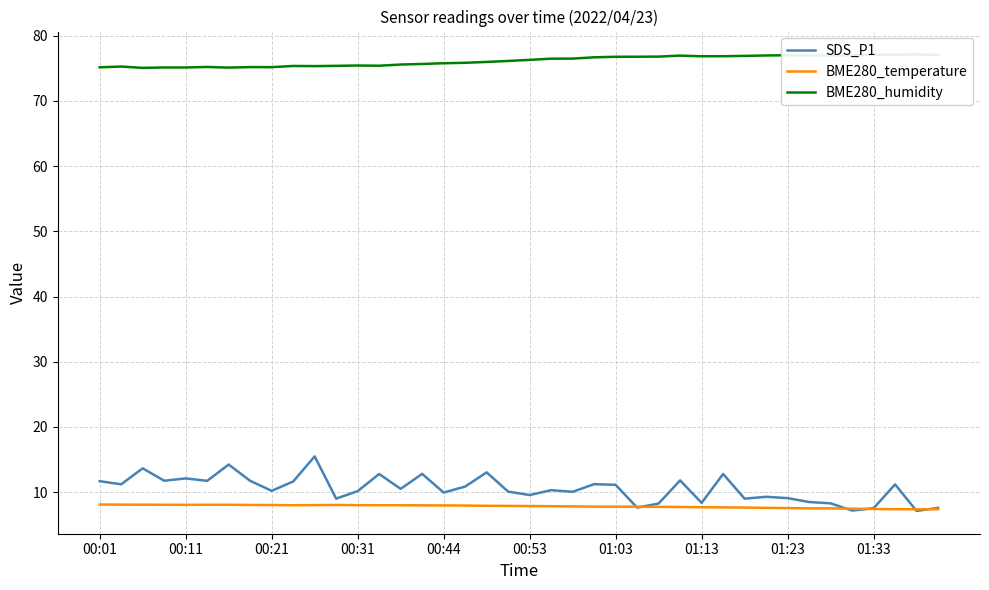

What is the difference between the maximum and second lowest values in the BME280_humidity series?

2.0